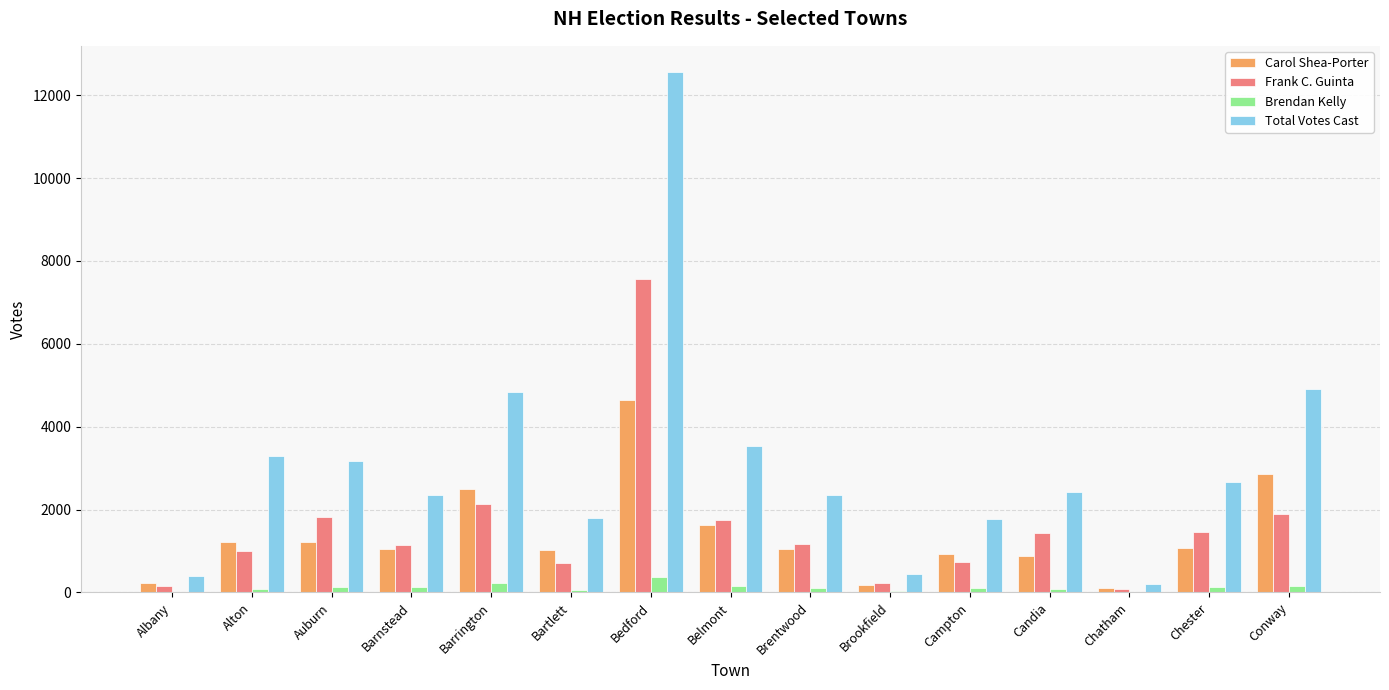

The value of Carol Shea-Porter at Brentwood is 1459. True or false?

False